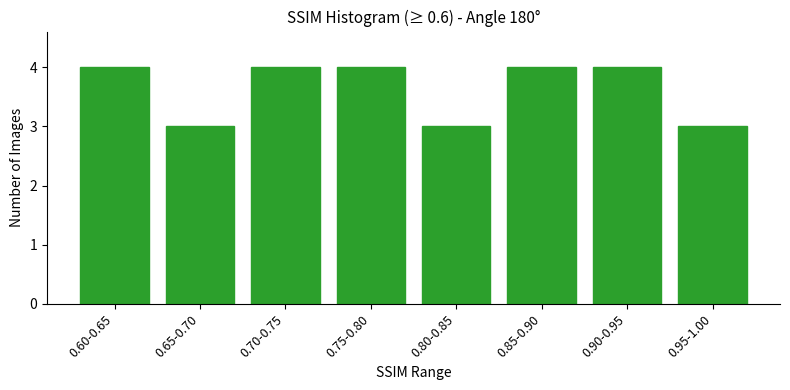

Reading left to right, list all the values displayed in this chart.

0.60-0.65=4	0.65-0.70=3	0.70-0.75=4	0.75-0.80=4	0.80-0.85=3	0.85-0.90=4	0.90-0.95=4	0.95-1.00=3